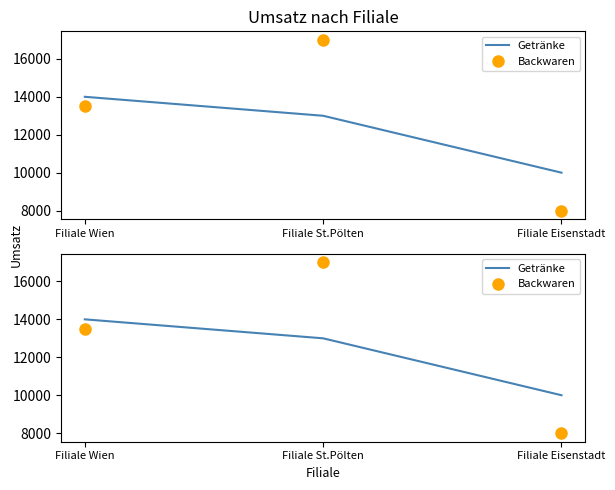

How many lines are shown in the chart?

2